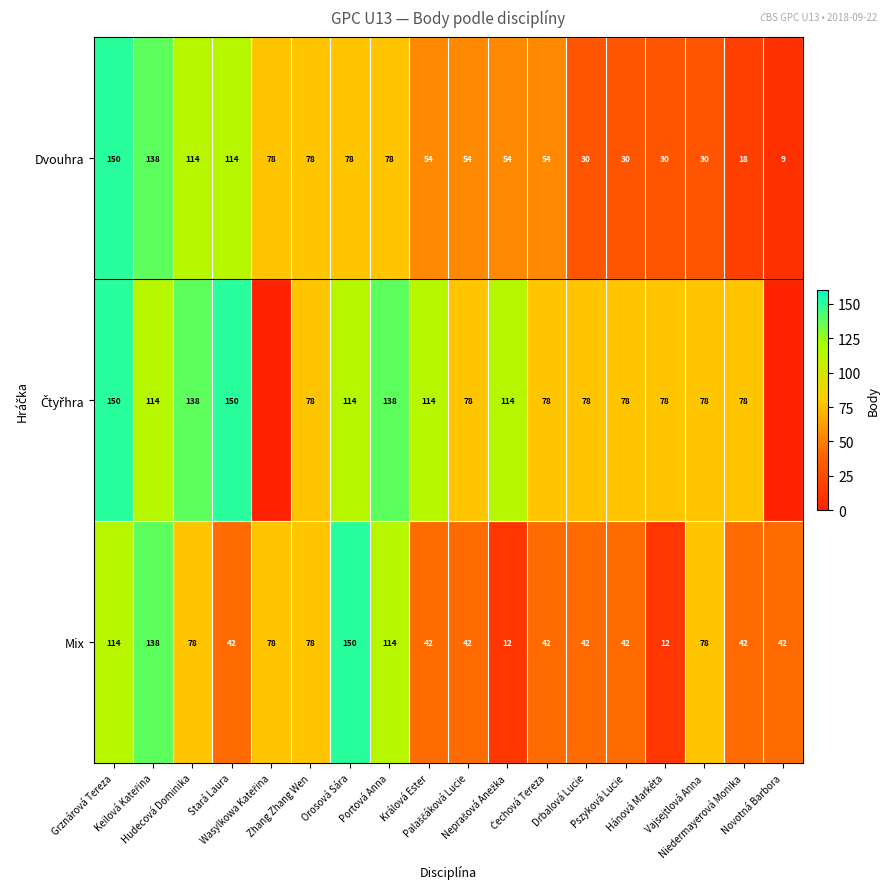

What is the difference between the second highest and minimum values in the Dvouhra series?

129